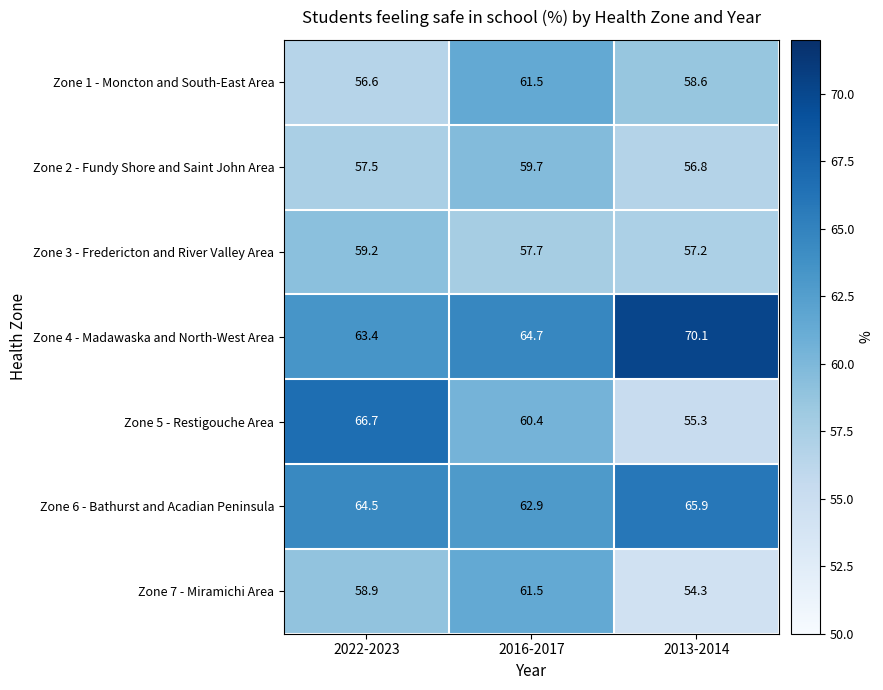

The Zone 6 - Bathurst and Acadian Peninsula series shows 85.6 at 2016-2017. True or false?

False